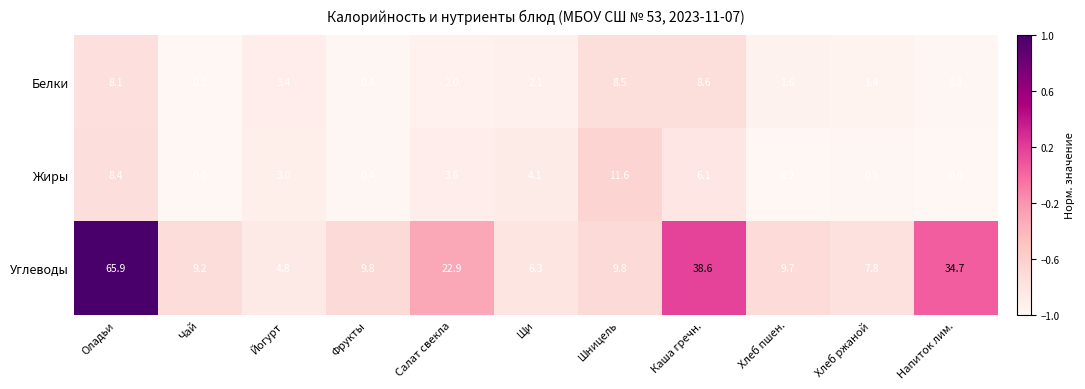

Which series changed the most between Чай and Щи?

Жиры